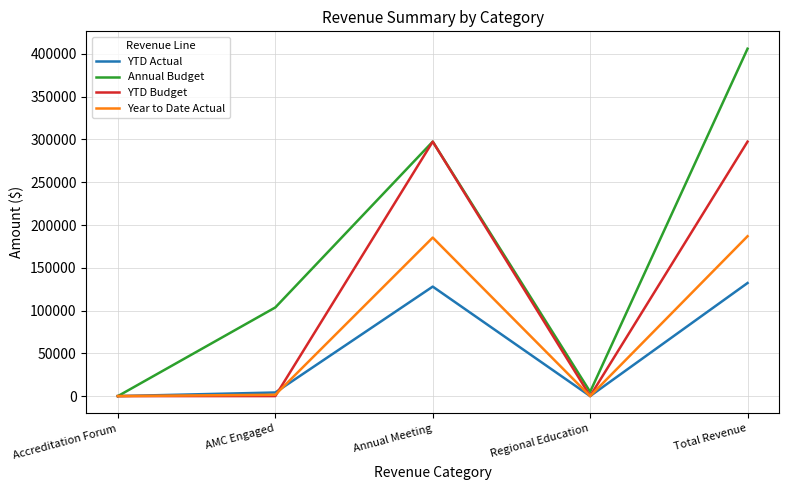

Is the value of YTD Actual at Total Revenue greater than the value of YTD Budget at Annual Meeting?

No